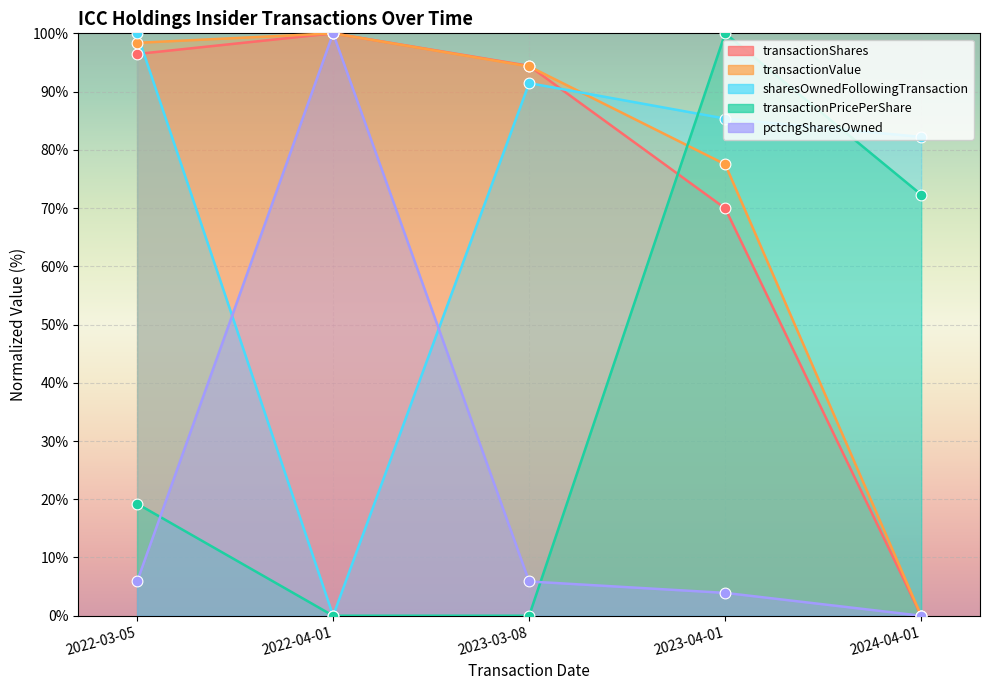

Which series contains the highest Y value?

transactionShares